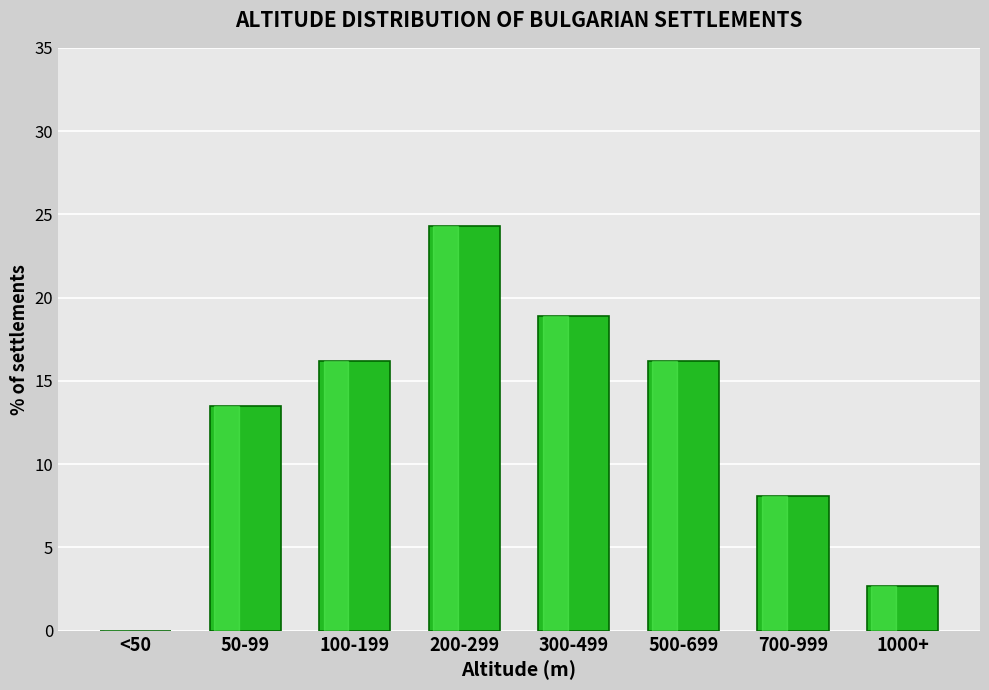

The value at 200-299 is 36.3. True or false?

False